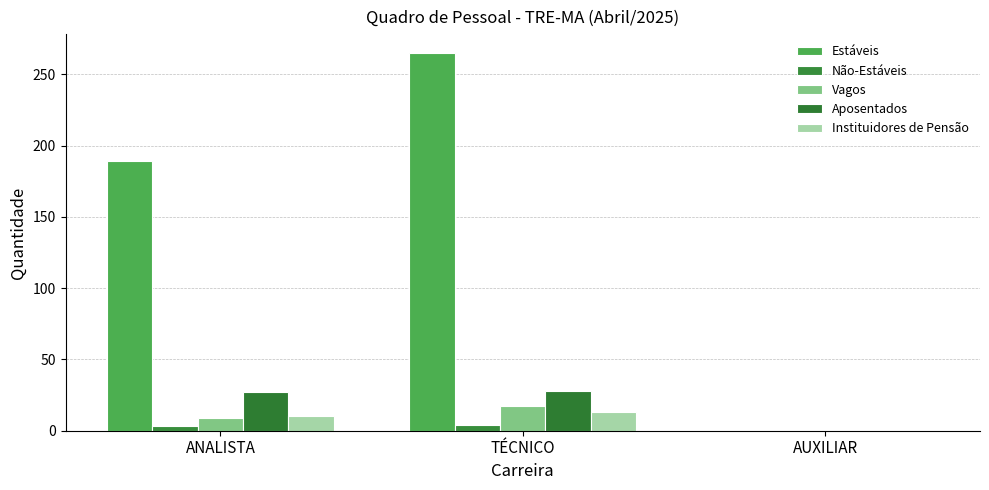

How many distinct data groups are displayed?

5